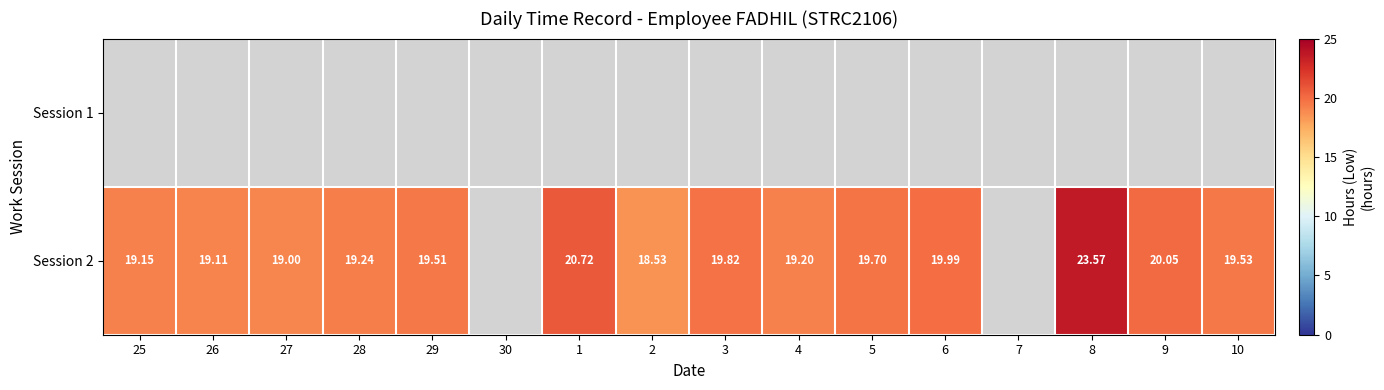

What is the greatest value displayed?

23.6